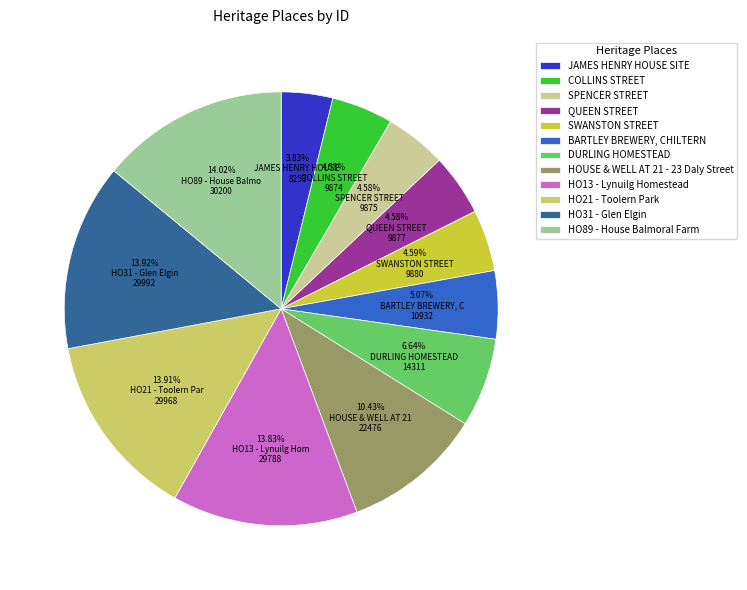

To the nearest percent, what portion does SPENCER STREET represent?

5%